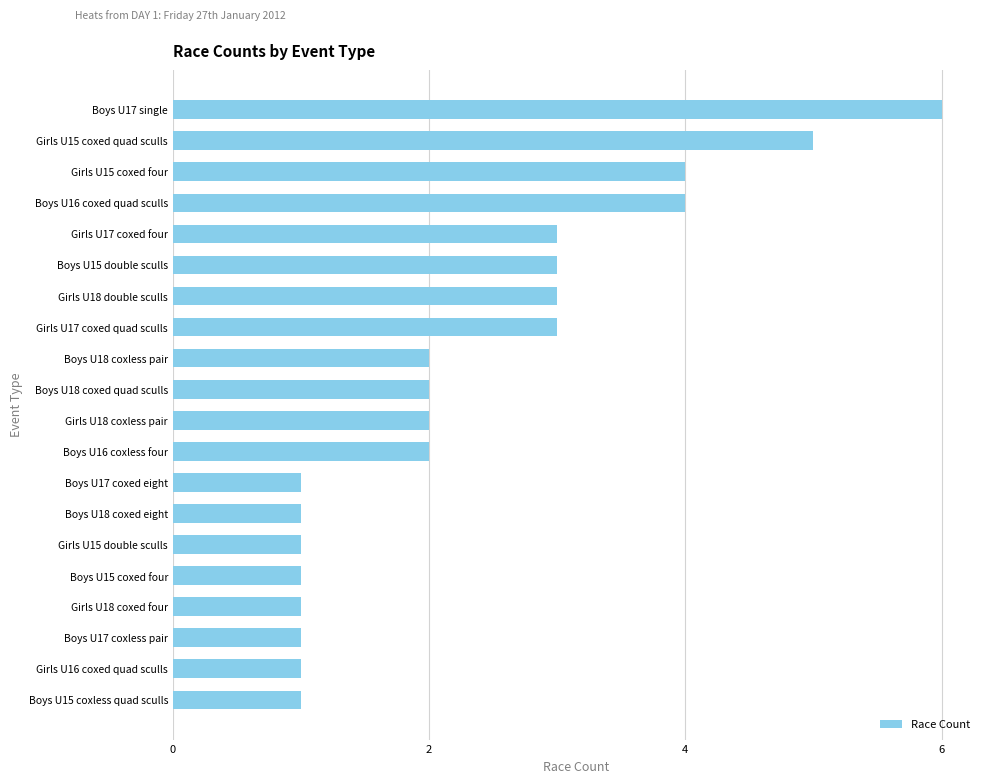

Which label corresponds to the largest value in the chart?

Boys U17 single